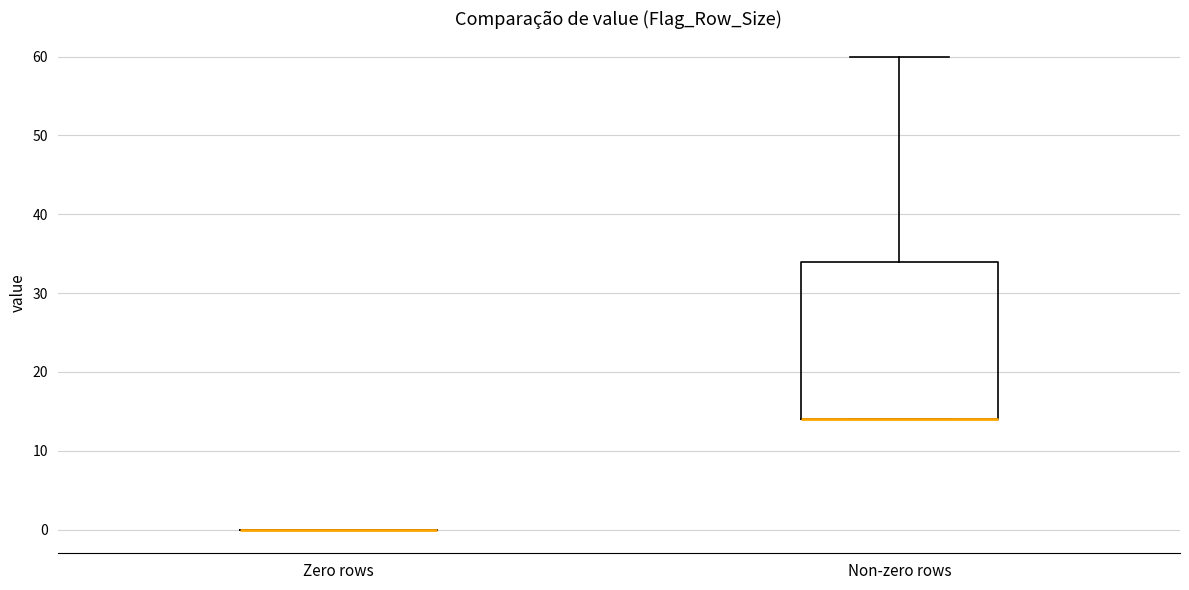

Reading left to right, read every box against the y-axis: the position of its median line, the range the box covers, and the ends of its whiskers. The values are not printed on the chart, so give them approximately, as read against the axis.

Zero rows: box collapsed to a line at 0, whiskers 0 to 0
Non-zero rows: median 14 (drawn on the box's lower edge), box 14 to 34, whiskers 14 to 60